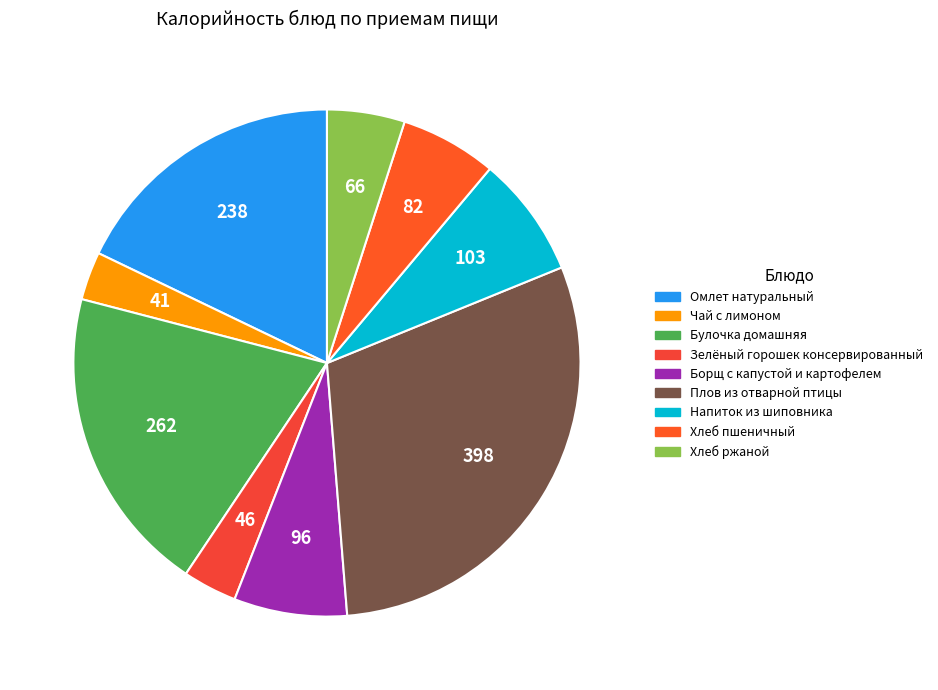

To the nearest percent, what is the combined percentage of Плов из отварной птицы and Борщ с капустой и картофелем?

37%